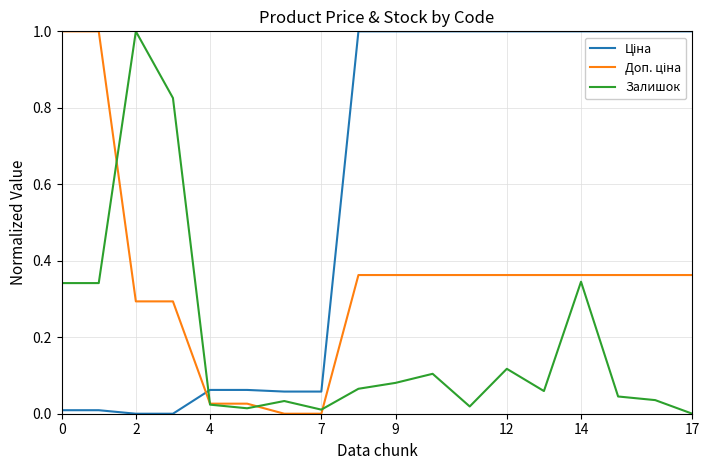

What is the maximum value for Залишок?

1.0